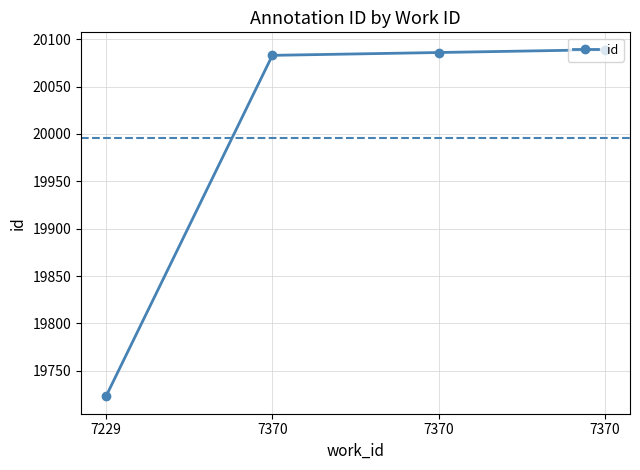

Rank the categories by value from highest to lowest.

7370, 7370, 7370, 7229